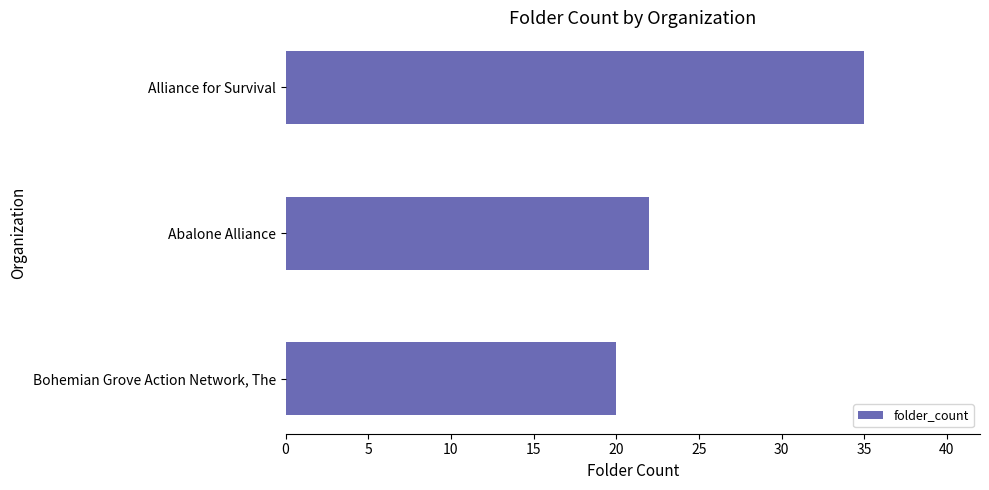

Is it true that the value at Abalone Alliance is 22?

True